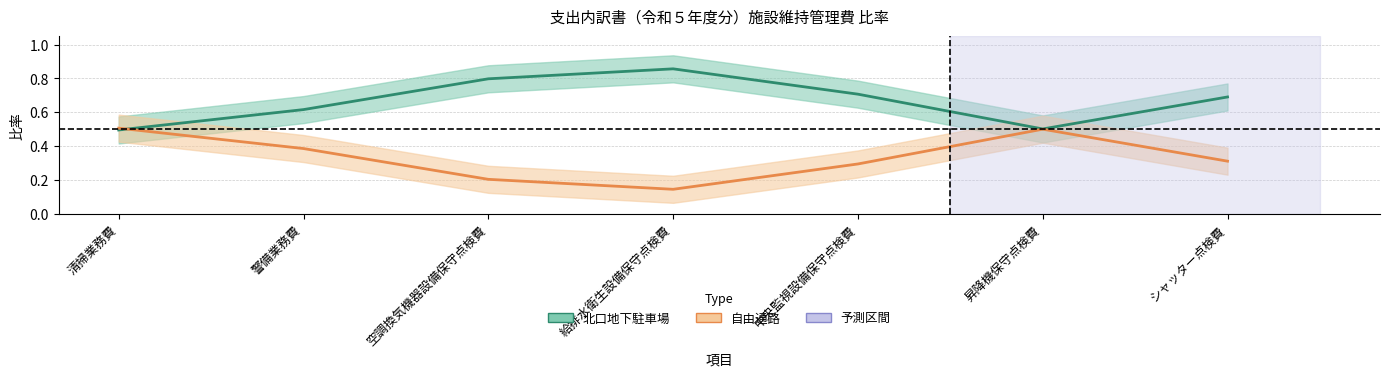

At 警備業務費, list the series in order from largest to smallest.

北口地下駐車場, 自由通路